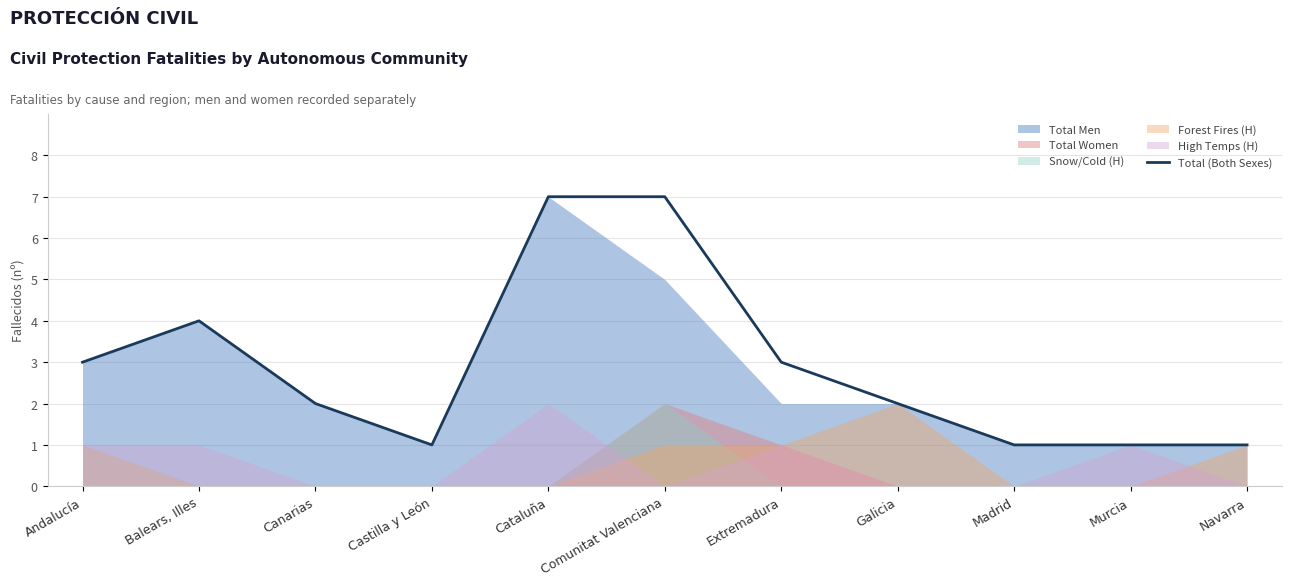

How many interior local peaks (higher than both neighbors) does the data have?

1